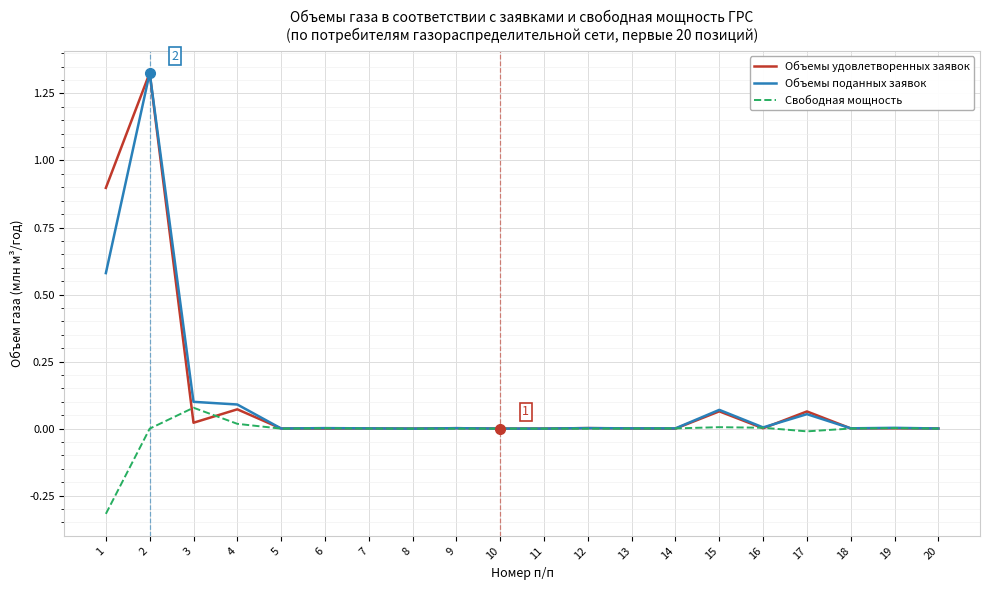

True or false: Свободная мощность has a value of 0.0 at 6.

True